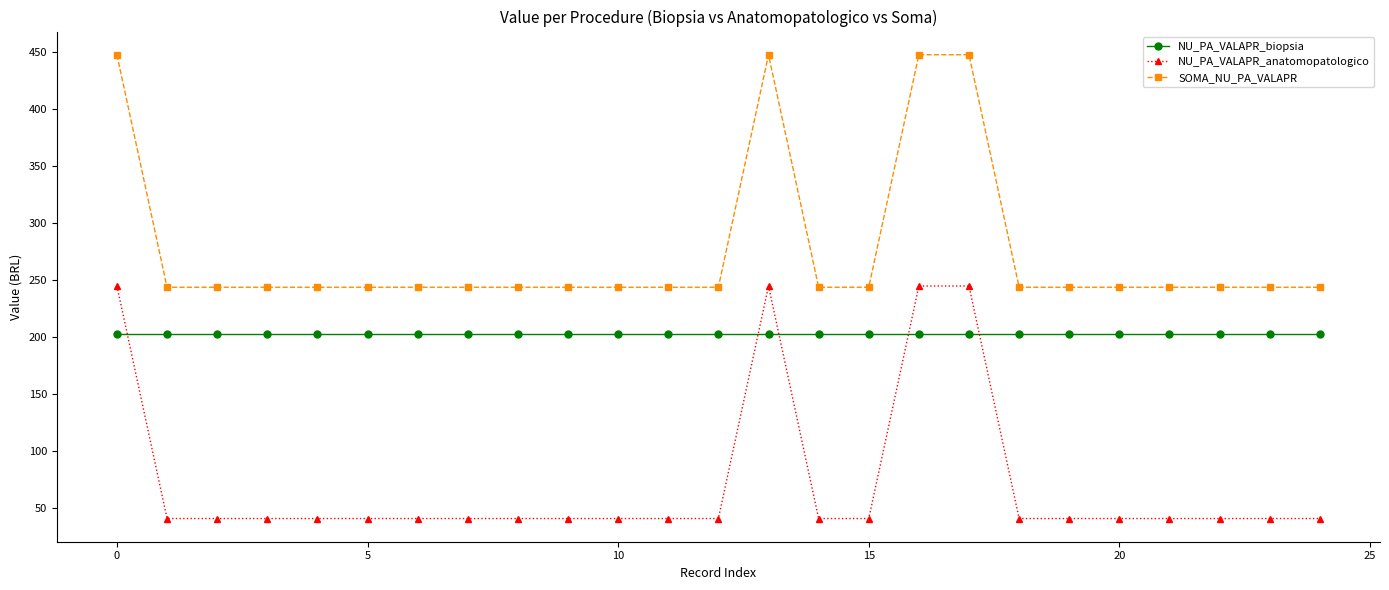

True or false: SOMA_NU_PA_VALAPR and NU_PA_VALAPR_anatomopatologico cross at least once.

False